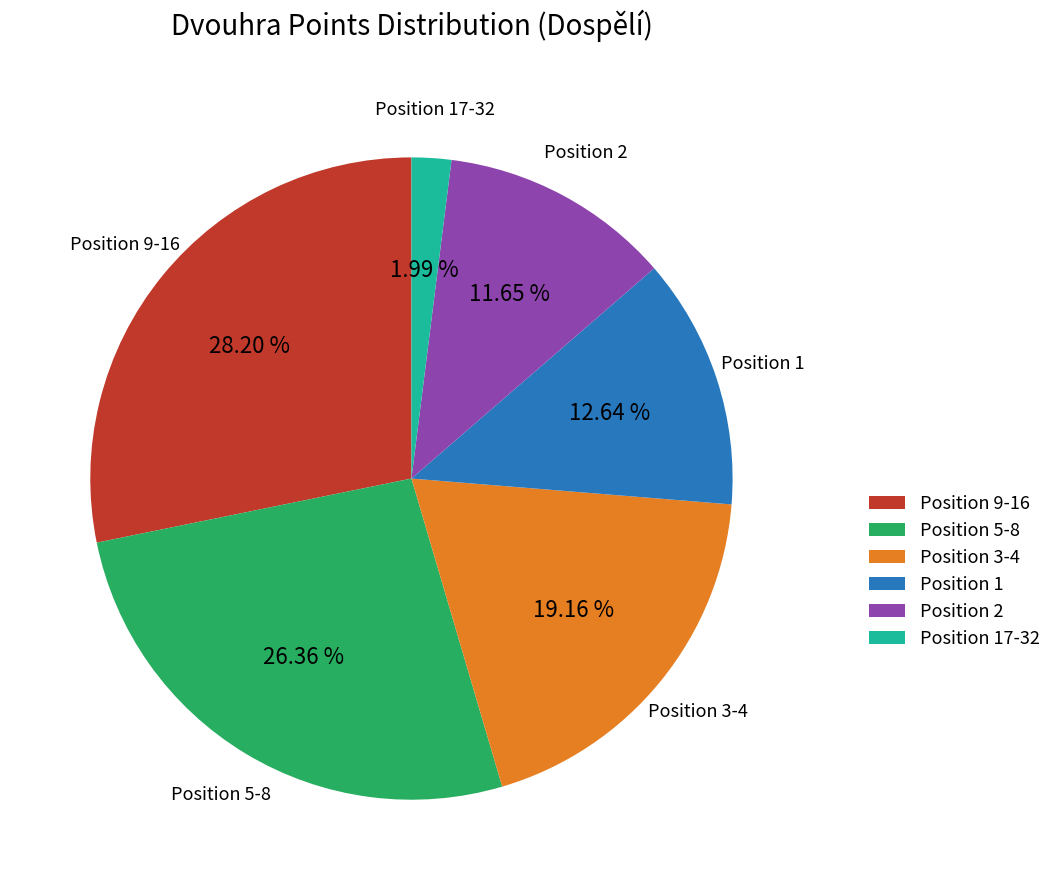

Is there a majority slice in this chart?

No